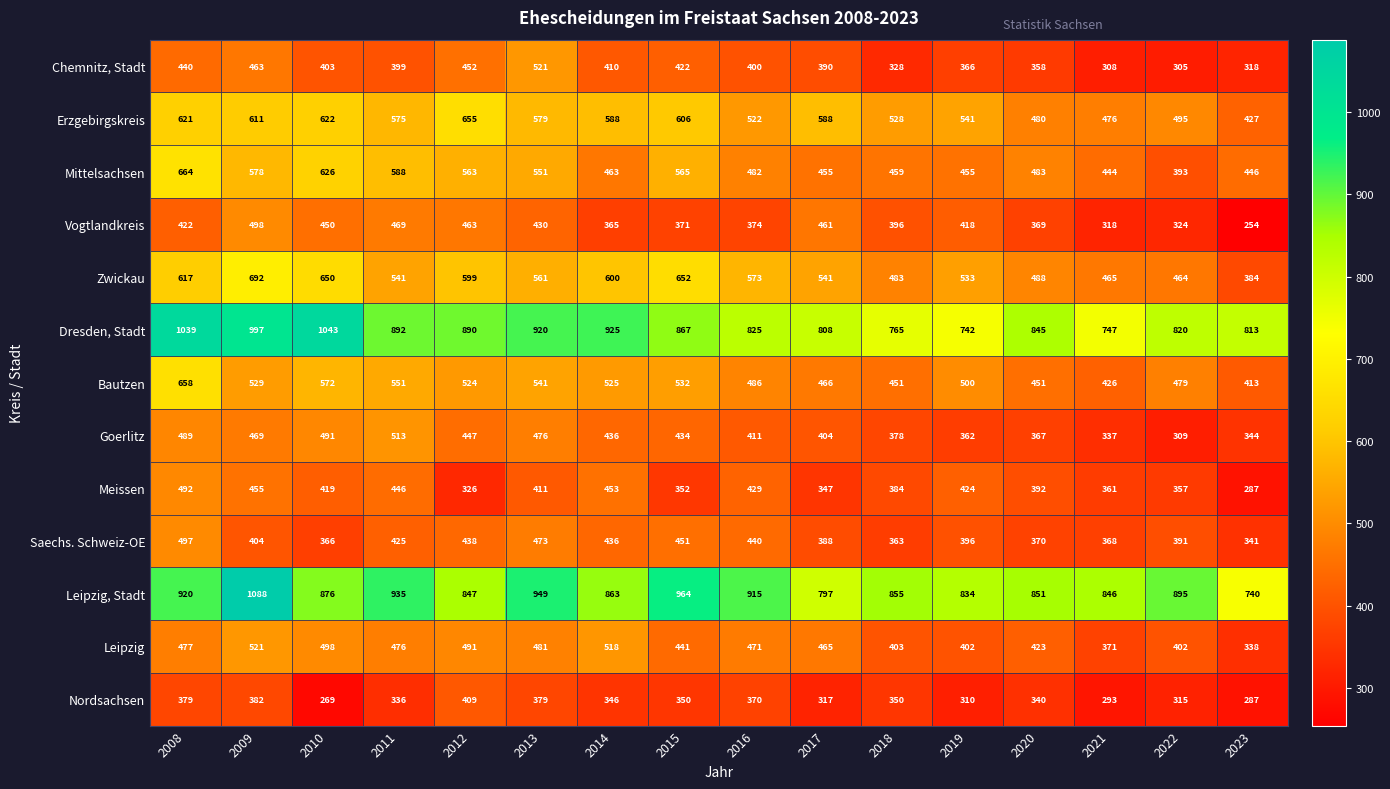

What is the total value across all series at 2010?

7285